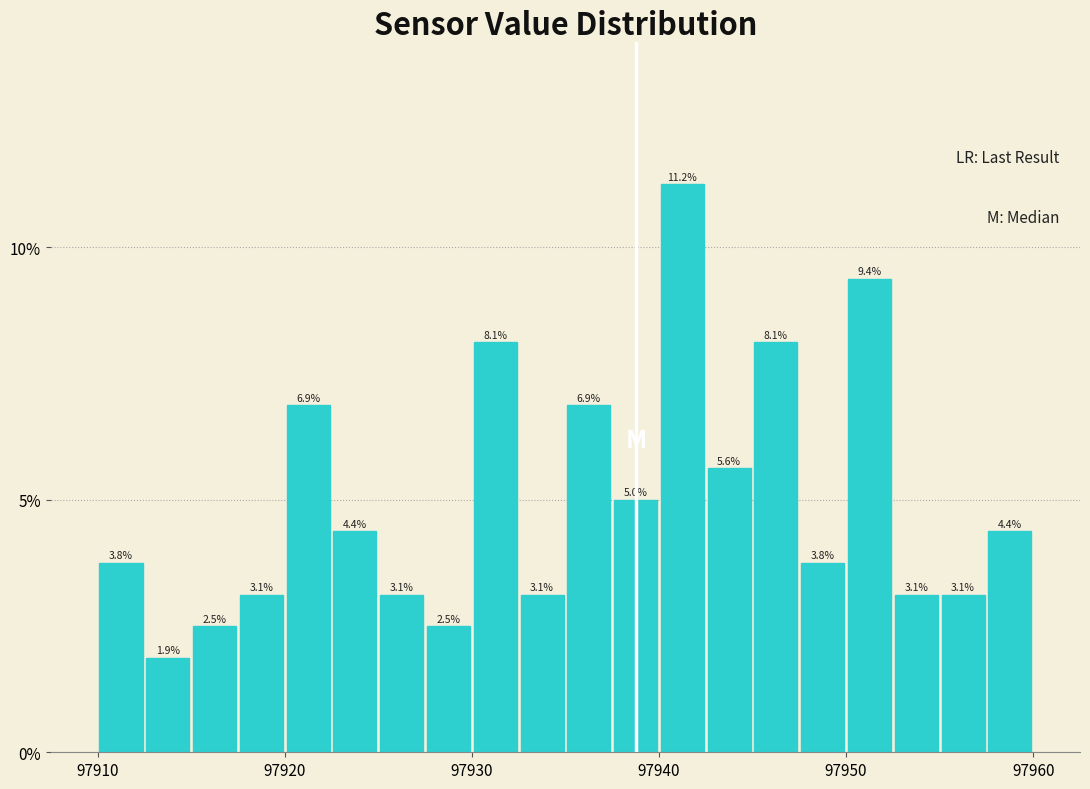

Around what value on the x-axis is the tallest bar? Give the approximate position of its centre, as read against the axis.

97941